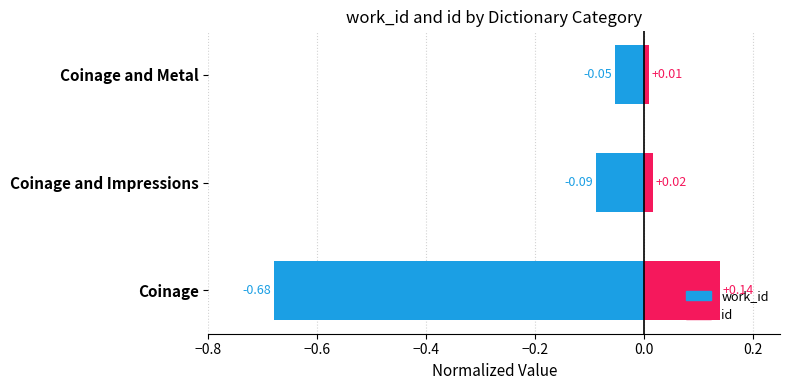

At Coinage and Impressions, list the series in order from largest to smallest.

id, work_id